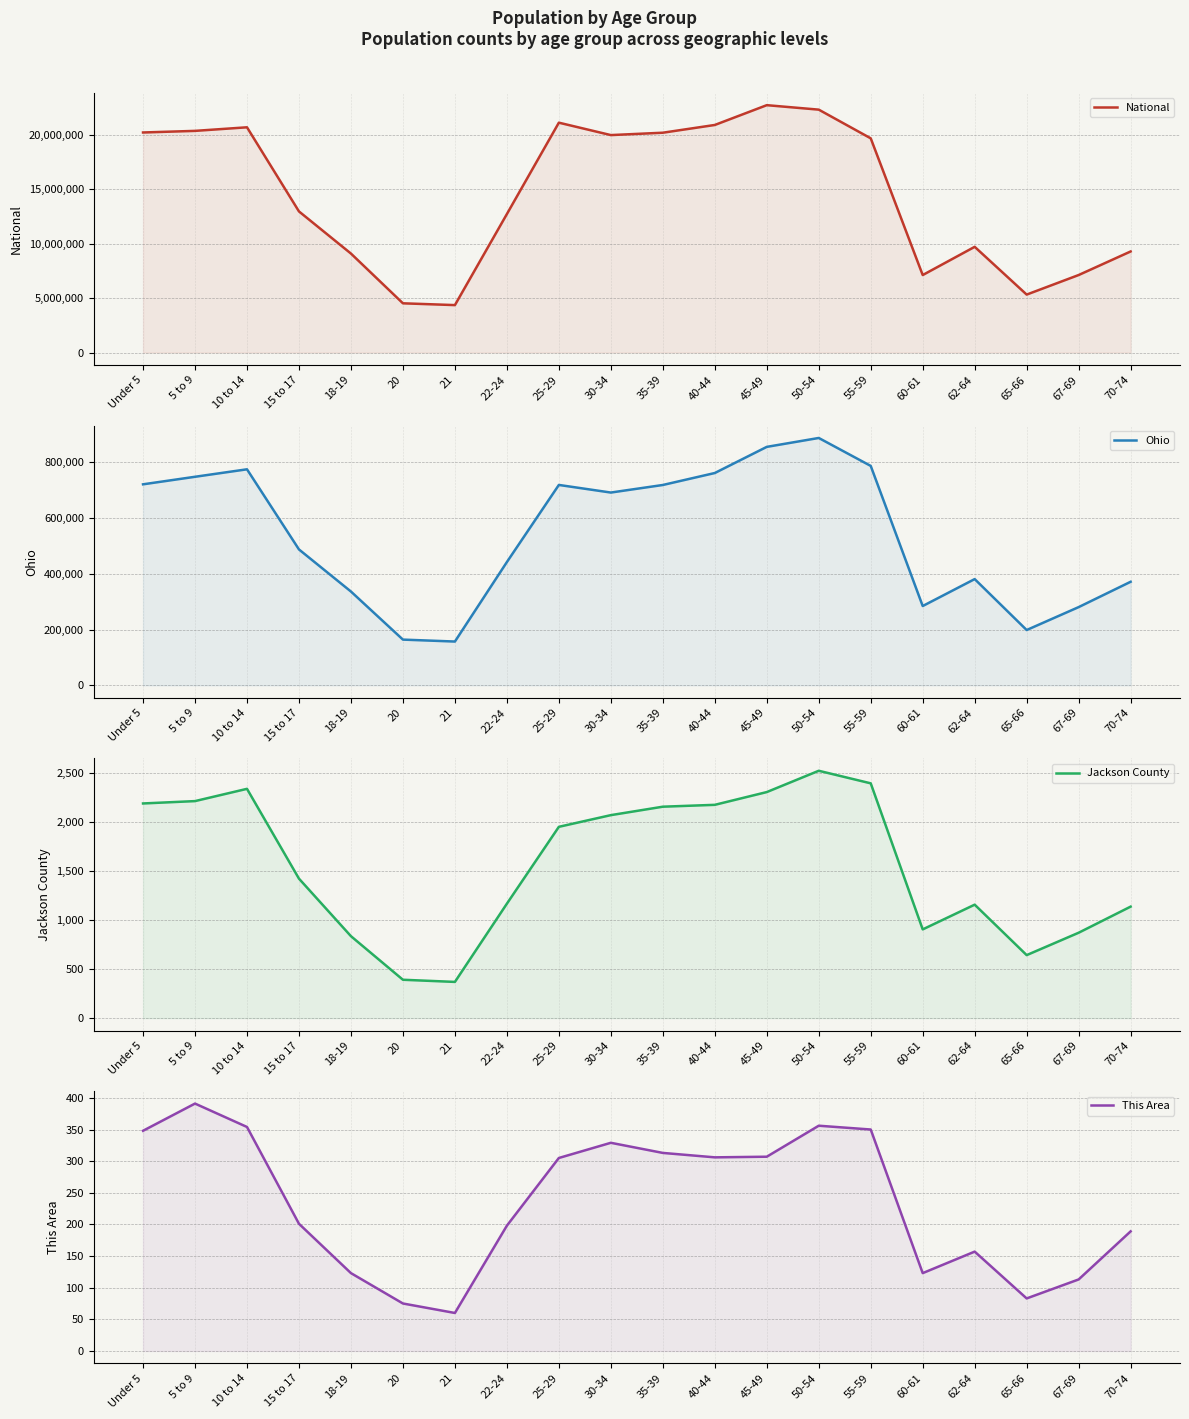

Where does the National series first go above 19664805?

Under 5